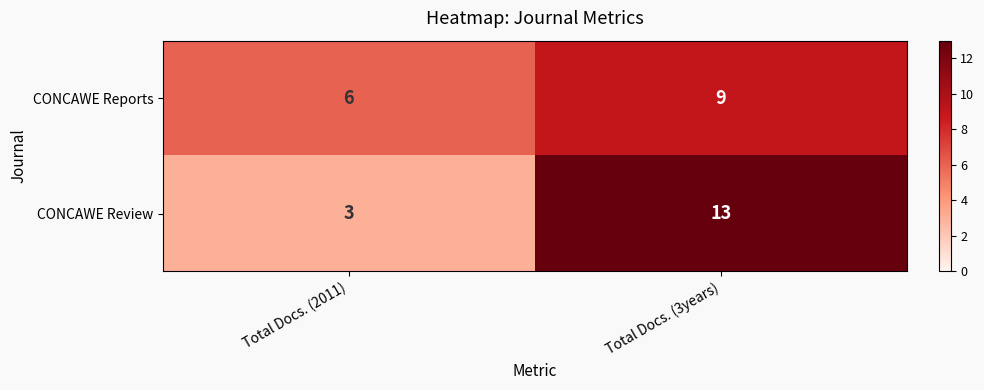

At which category does the chart reach its peak across all series?

Total Docs. (3years)